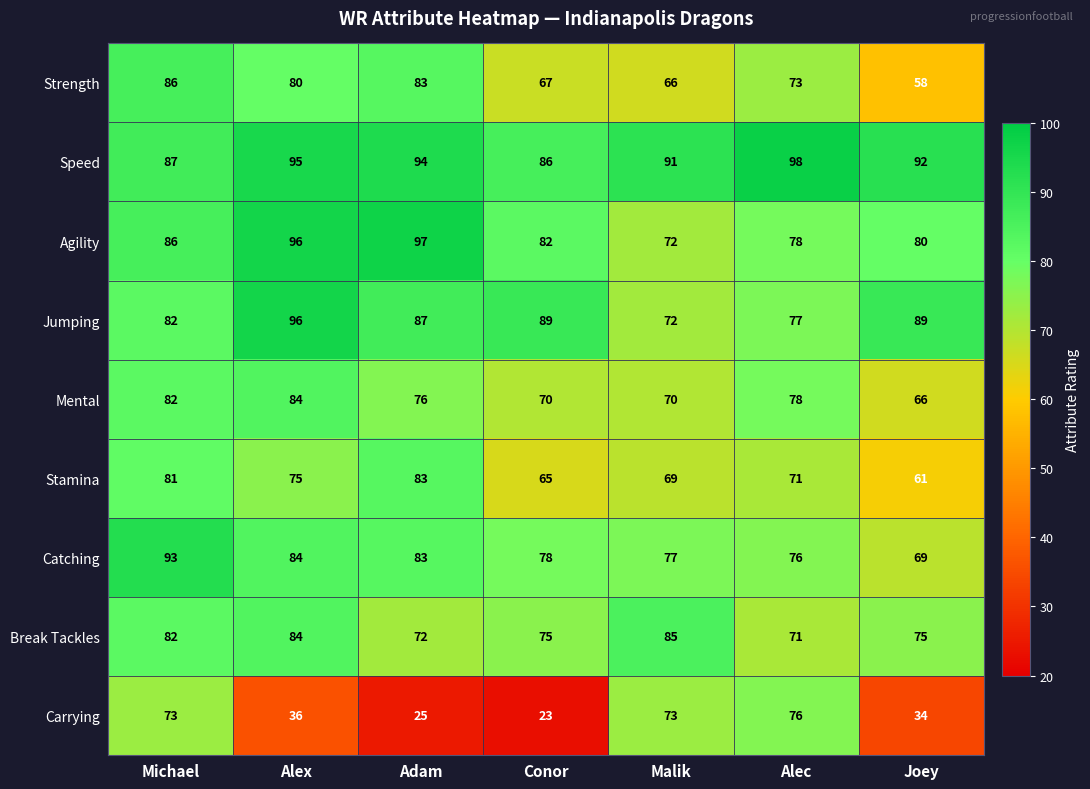

What is the difference between the highest and lowest values at Adam?

72